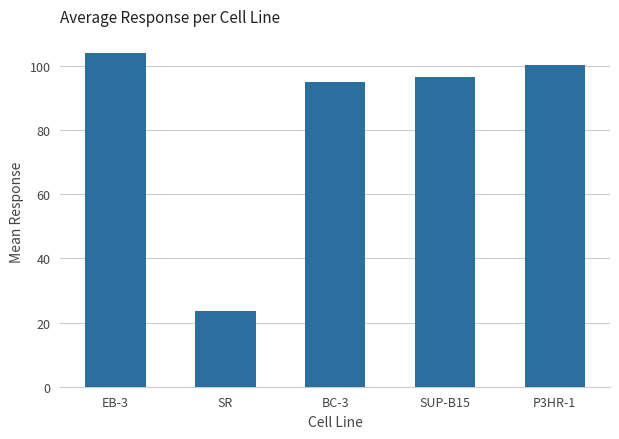

List the labels in order of value, smallest first.

SR, BC-3, SUP-B15, P3HR-1, EB-3